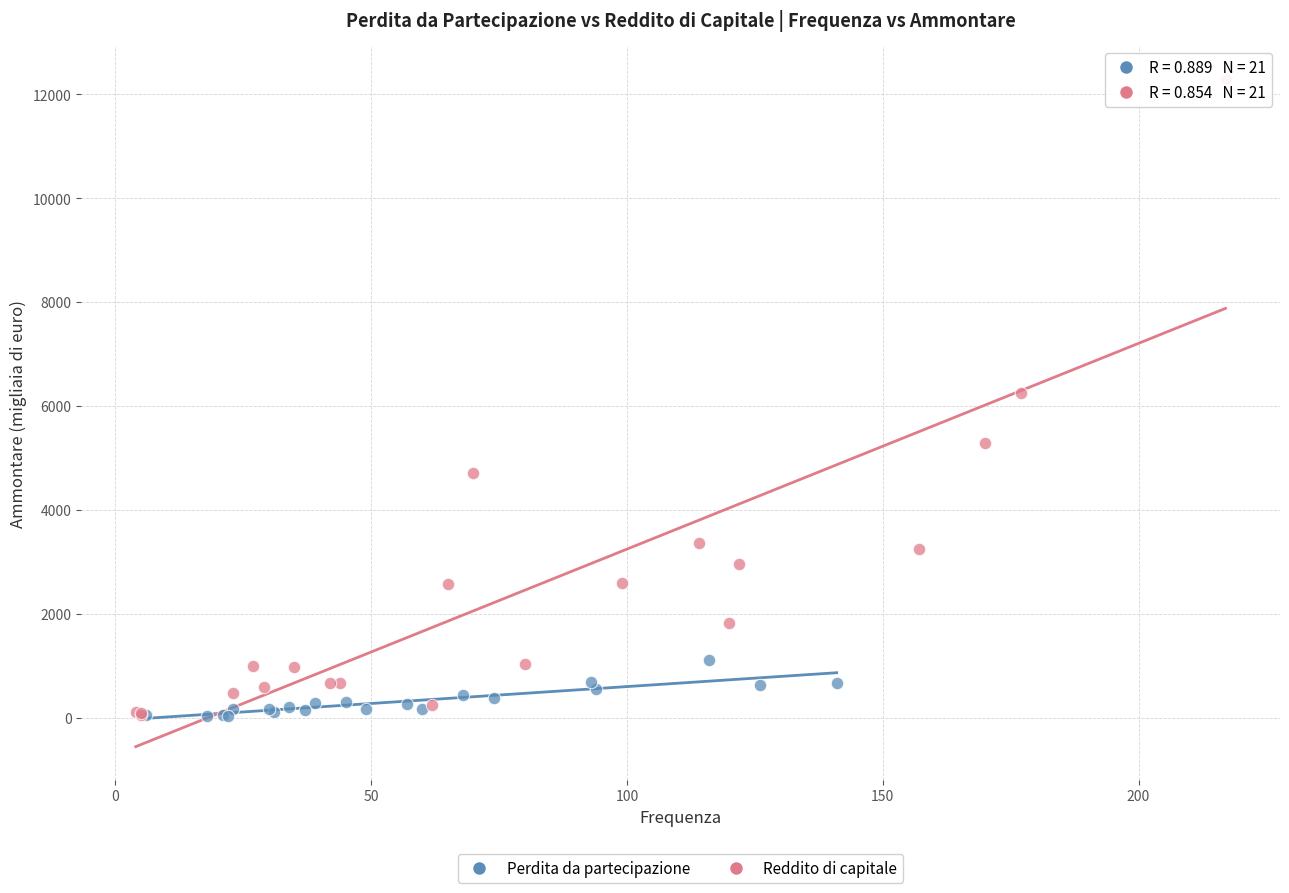

Which series has the widest spread of Y values?

Reddito di capitale